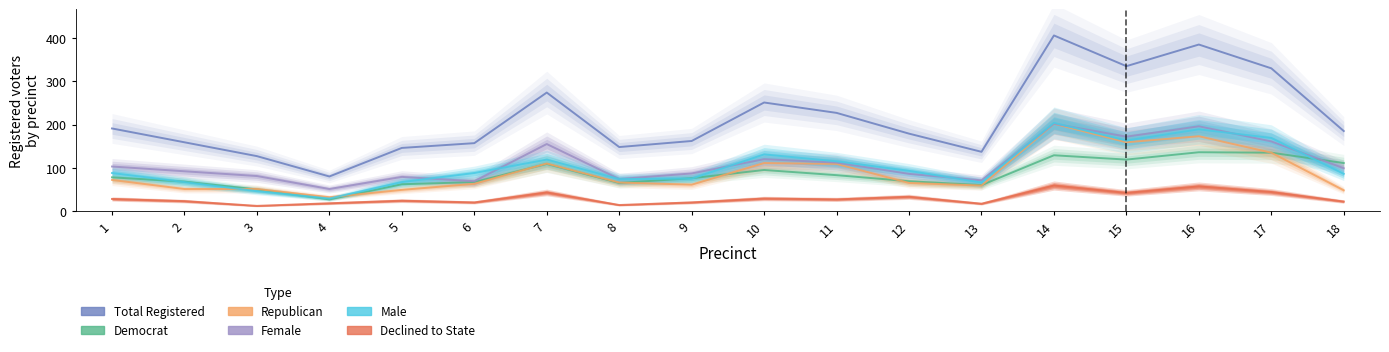

Reading left to right, extract all data points from this chart.

totreg_r: 1=191	2=159	3=127	4=80	5=146	6=157	7=274	8=148	9=162	10=251	11=227	12=179	13=137	14=406	15=335	16=385	17=330	18=185
dem: 1=78	2=68	3=50	4=27	5=62	6=67	7=109	8=65	9=76	10=95	11=83	12=69	13=60	14=129	15=119	16=136	17=135	18=111
rep: 1=72	2=51	3=51	4=32	5=49	6=63	7=110	8=66	9=61	10=111	11=109	12=65	13=59	14=202	15=159	16=173	17=135	18=48
female: 1=103	2=92	3=81	4=51	5=79	6=69	7=155	8=74	9=87	10=120	11=112	12=86	13=71	14=202	15=172	16=196	17=161	18=99
male: 1=88	2=67	3=46	4=29	5=67	6=88	7=119	8=74	9=75	10=131	11=115	12=93	13=66	14=204	15=163	16=189	17=169	18=86
dcl: 1=28	2=23	3=12	4=18	5=24	6=20	7=43	8=14	9=20	10=29	11=27	12=33	13=17	14=59	15=42	16=57	17=44	18=22